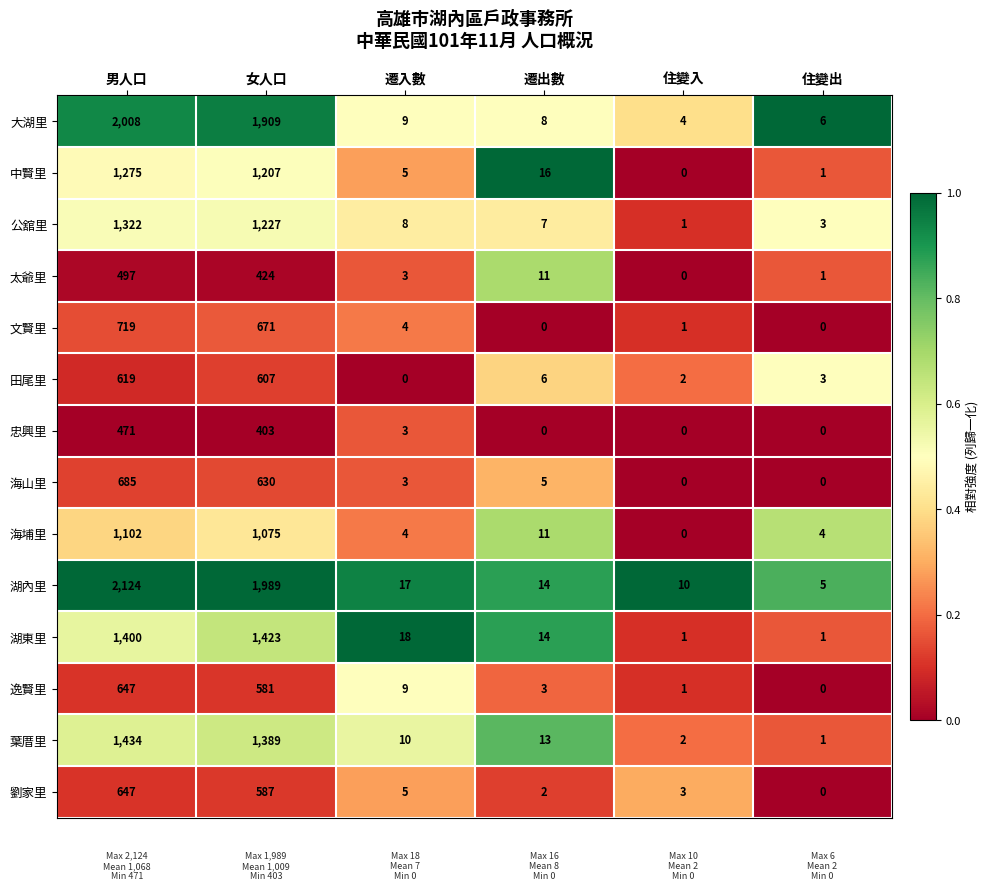

What is the total value across all series at 男人口?

14950